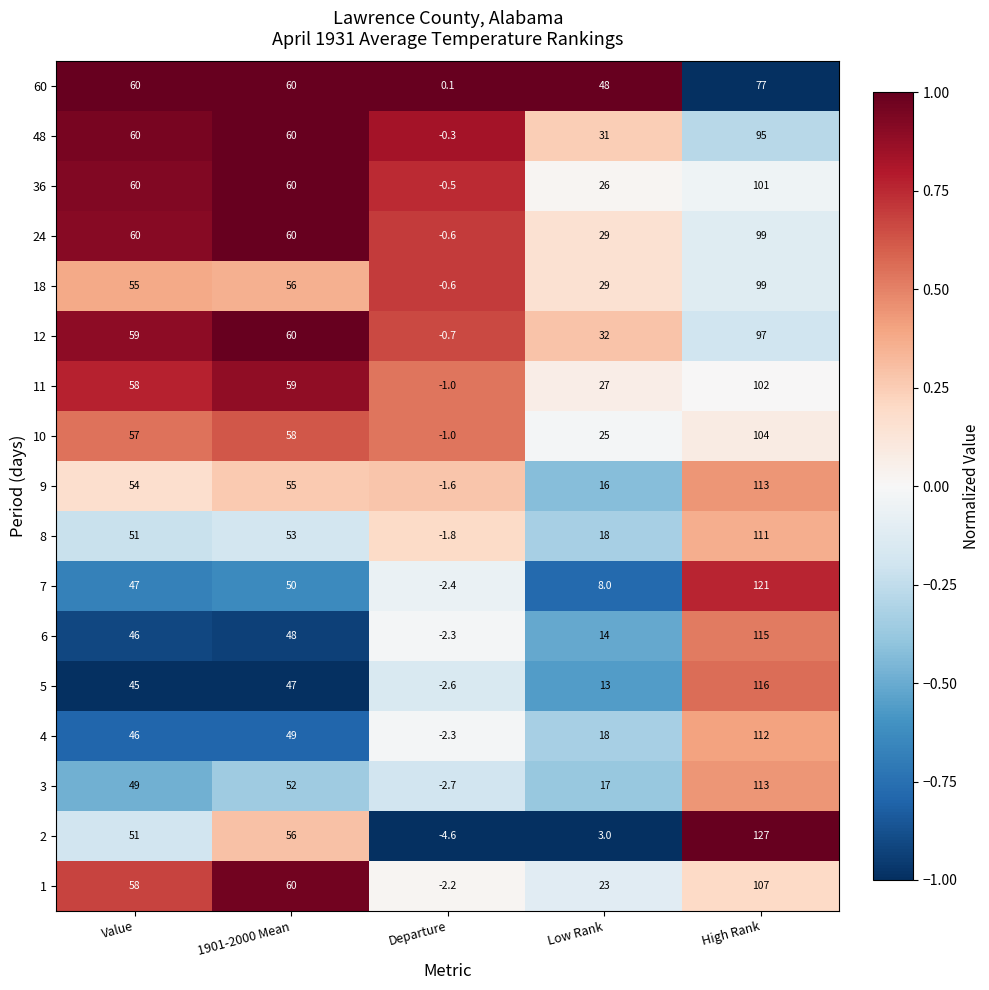

Read the 36 value at 1901-2000 Mean.

60.0